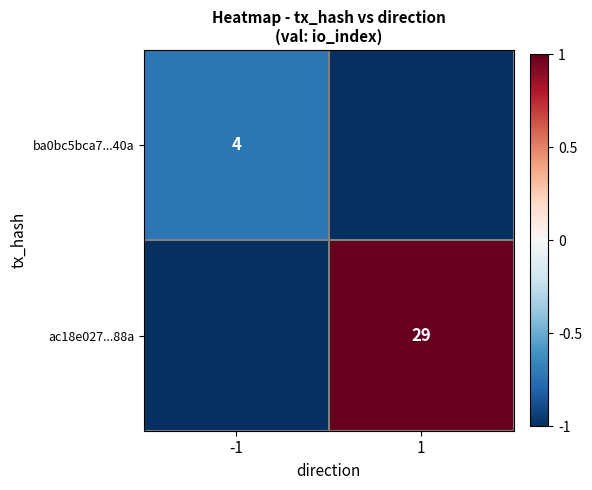

Is it true that ac18e027...88a equals 40 at 1?

False